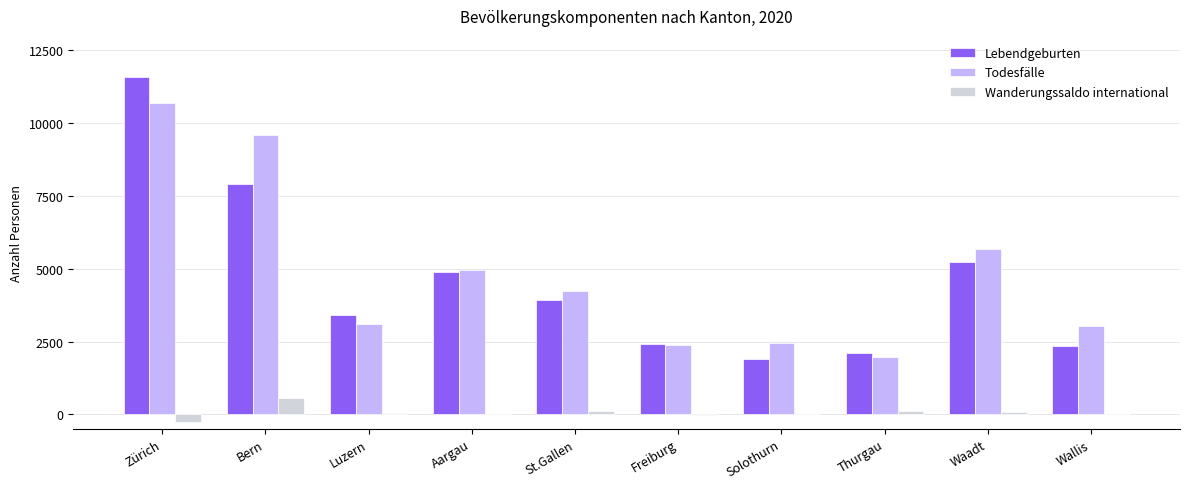

Where is Todesfälle nearest to the value 6335?

Waadt